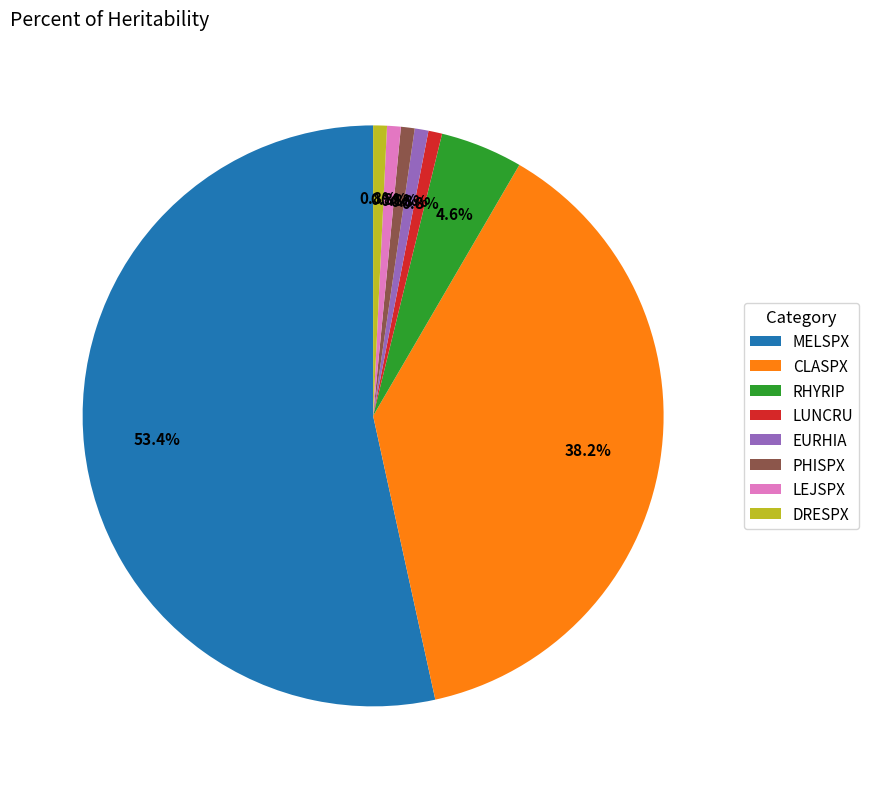

Does MELSPX account for over 50% of the chart?

Yes